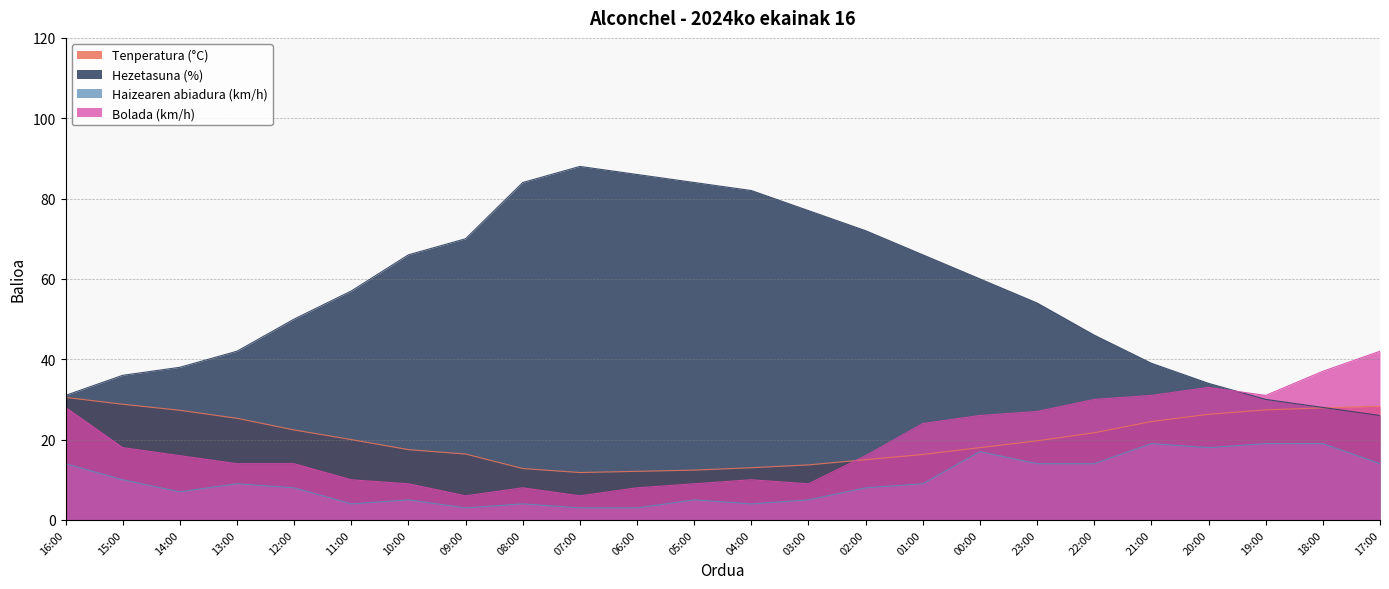

Where is the first local maximum for Haizearen abiadura (km/h)?

13:00